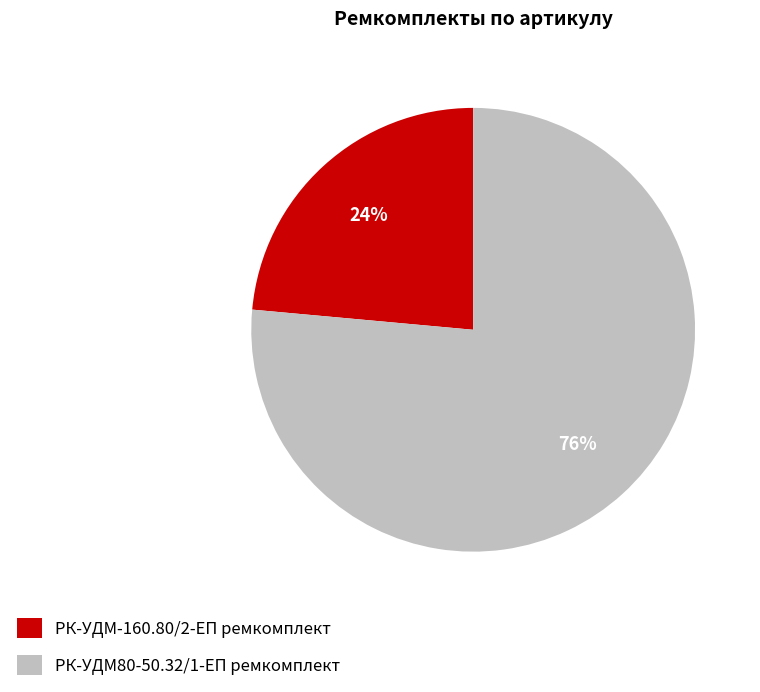

What percentage is the РК-УДМ-160.80/2-ЕП ремкомплект slice, to the nearest percent?

24%